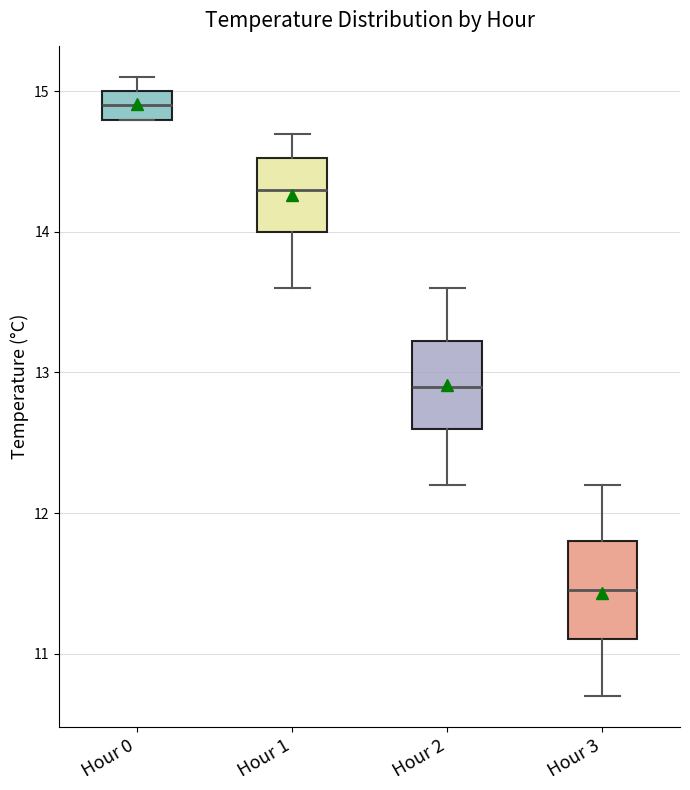

Where does the upper whisker of the box for Hour 1 end on the y-axis? The values are not printed on the chart, so give them approximately, as read against the axis.

14.7